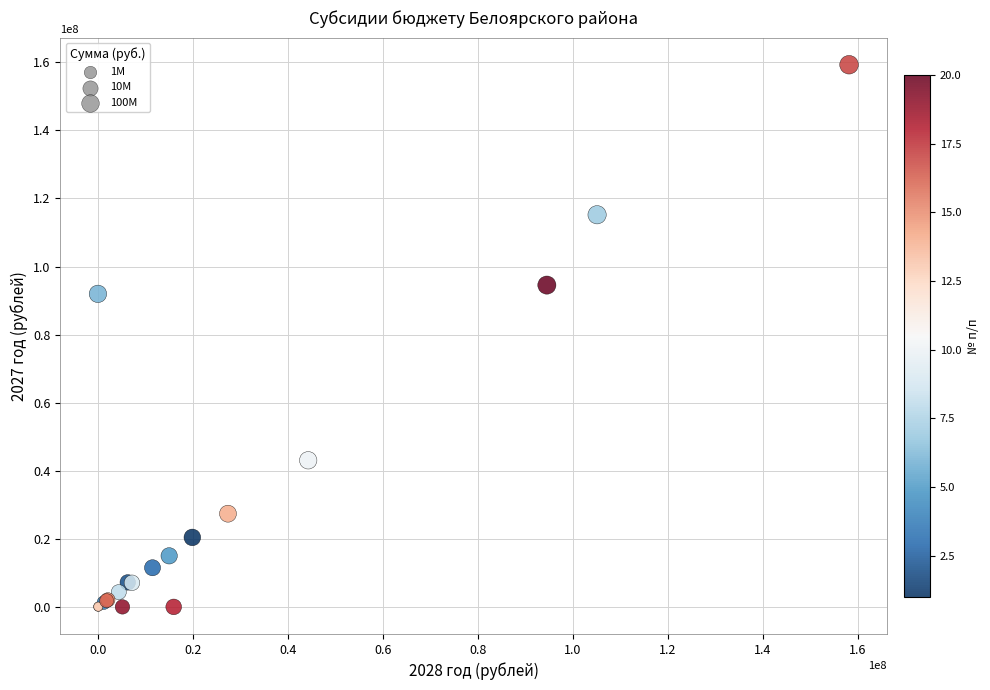

What Y value in the scatter plot is closest to 79652350?

91980700